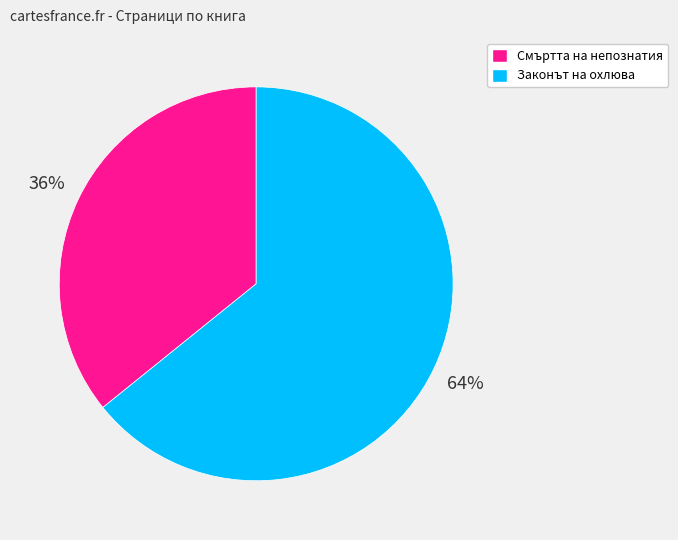

Is there a majority slice in this chart?

Yes